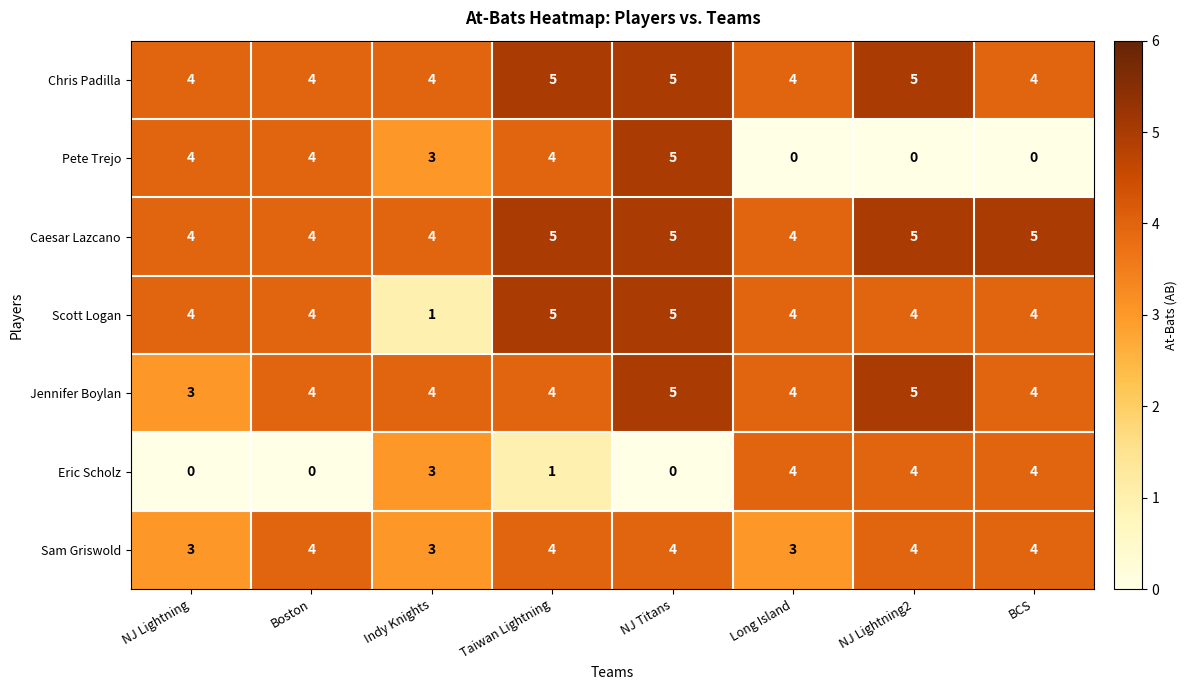

At how many categories does at least one series exceed 0?

8